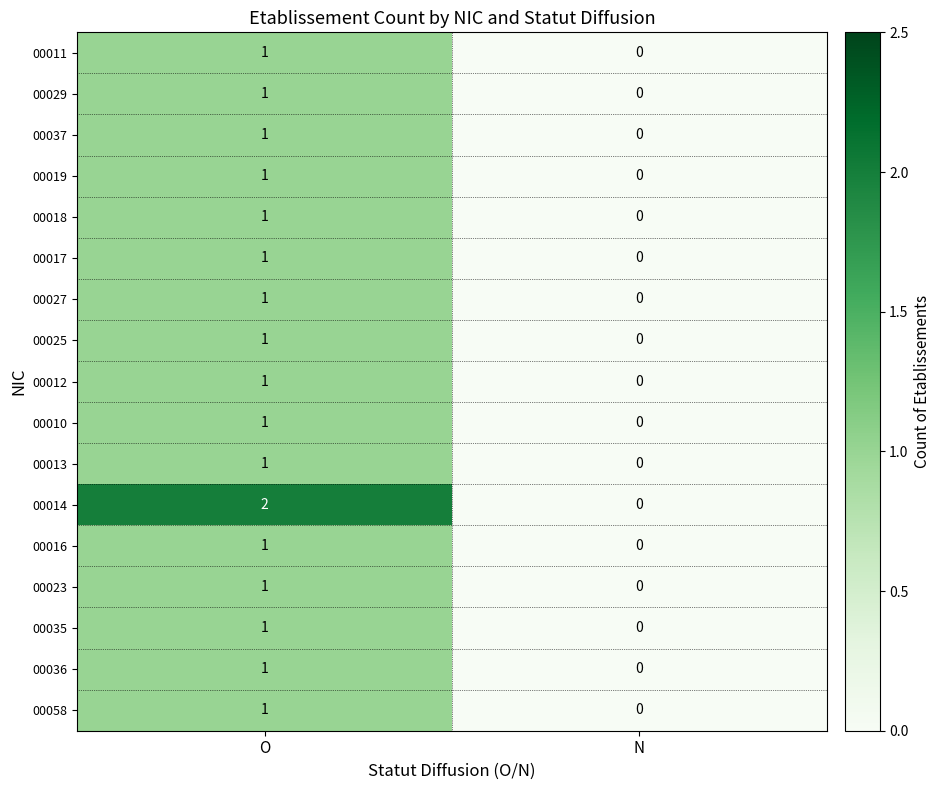

At which category is the sum across all series the highest?

O